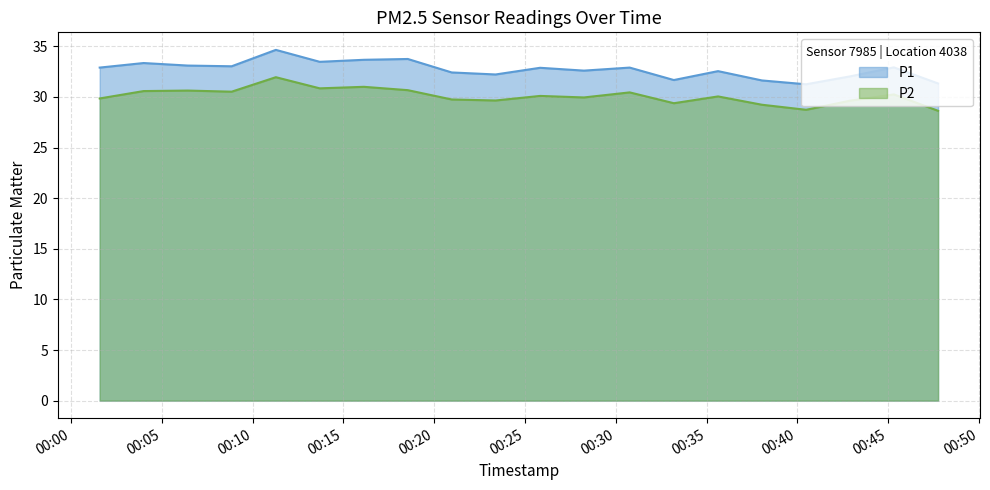

What is the average value of the P2 series?

30.1